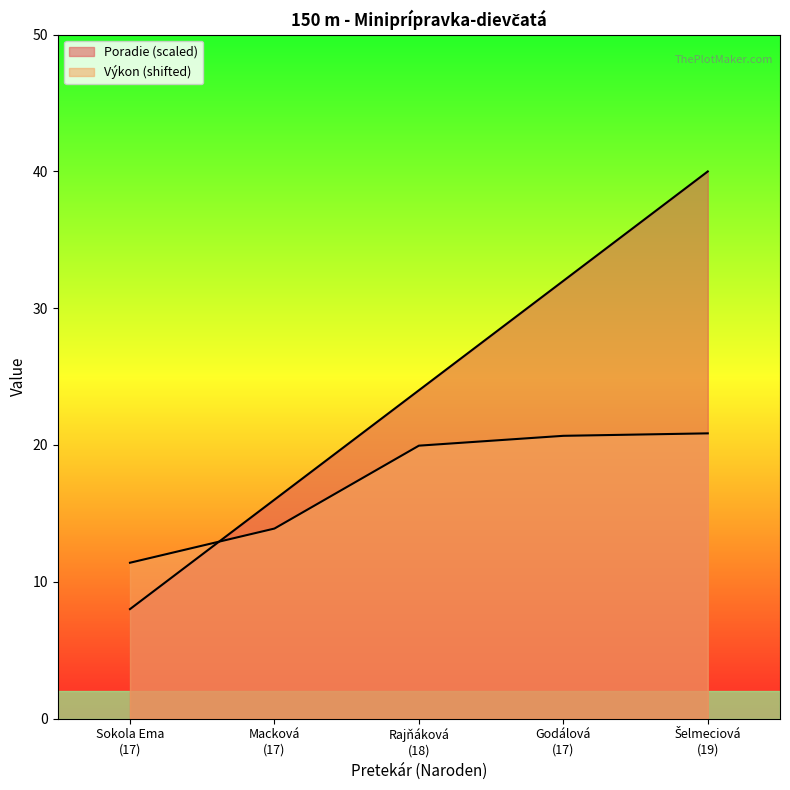

How many intersections are there between Výkon and Poradie?

1